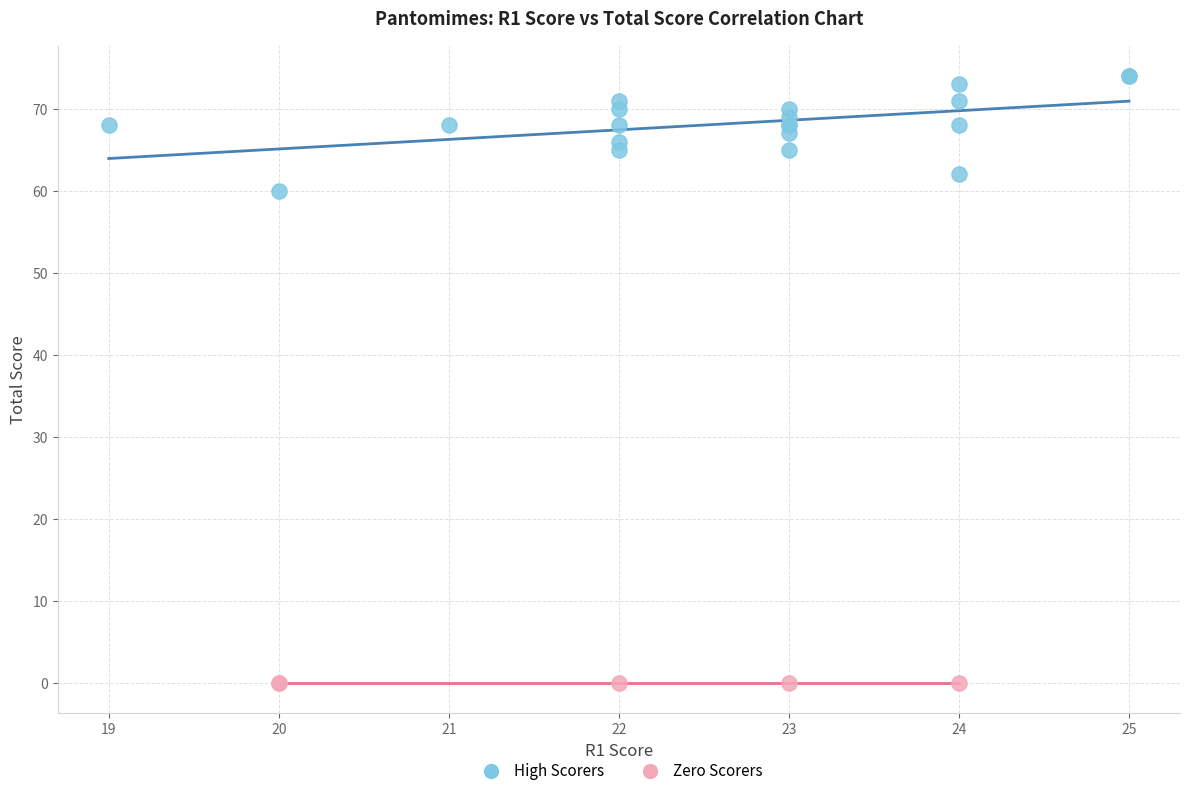

Which series reaches the minimum Y coordinate?

Zero Scorers